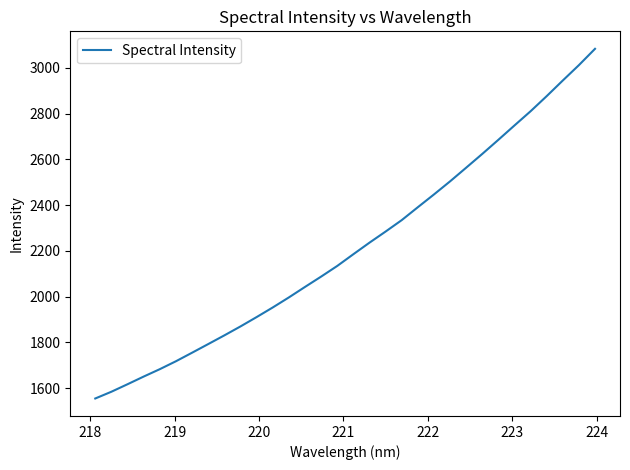

What is the difference between the maximum and minimum values?

1528.6